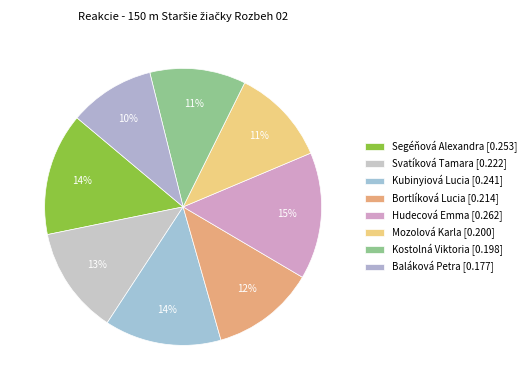

Count the number of slices in the pie.

8